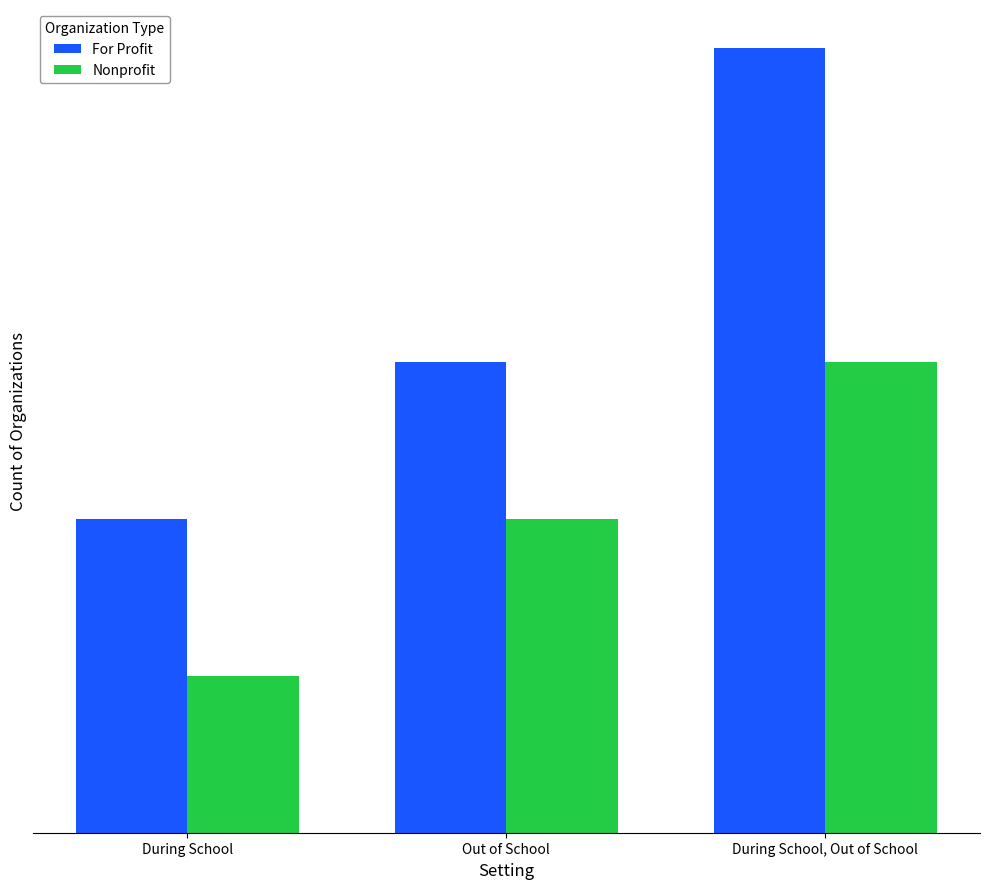

Are the bars horizontal?

No